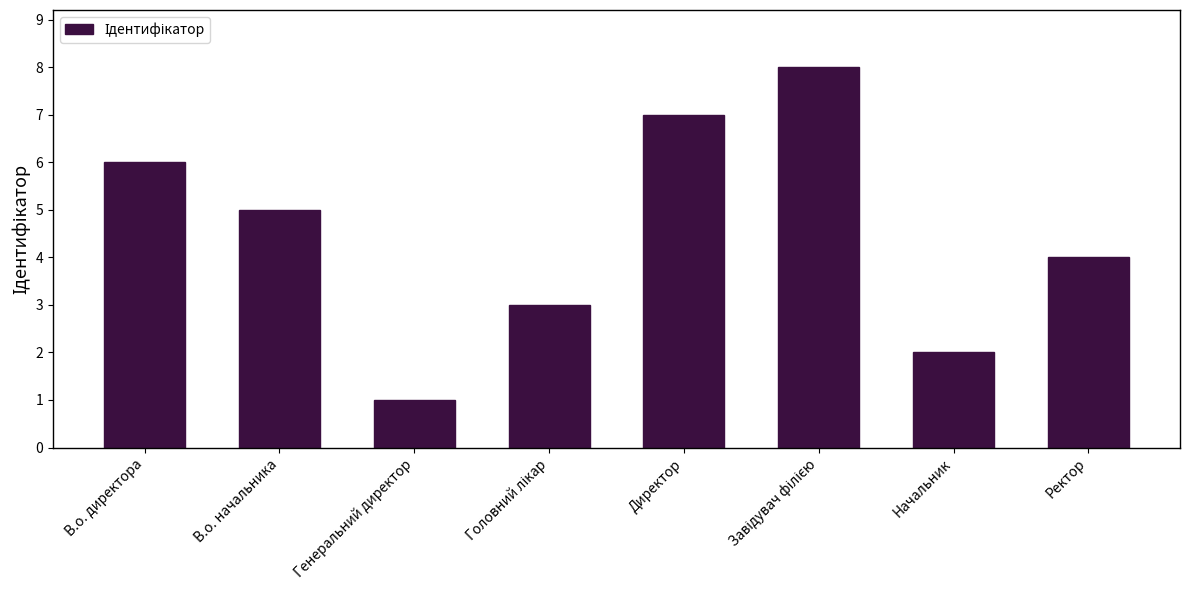

What is the difference between the second highest and minimum values?

6